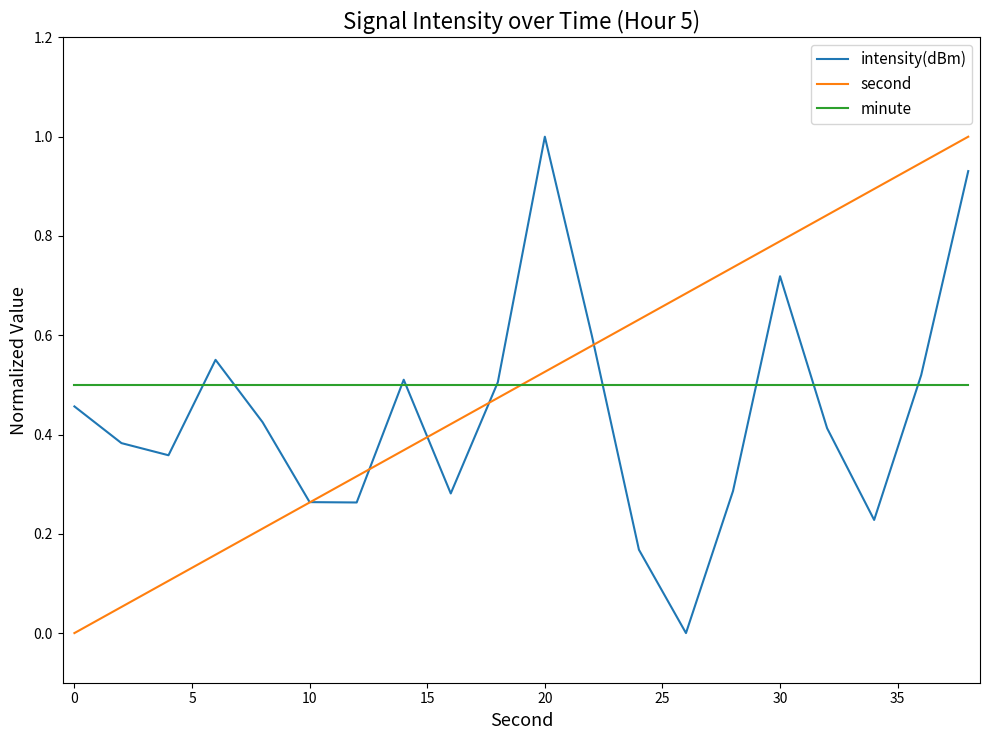

In intensity(dBm), how many points are lower than both neighbors (excluding endpoints)?

5